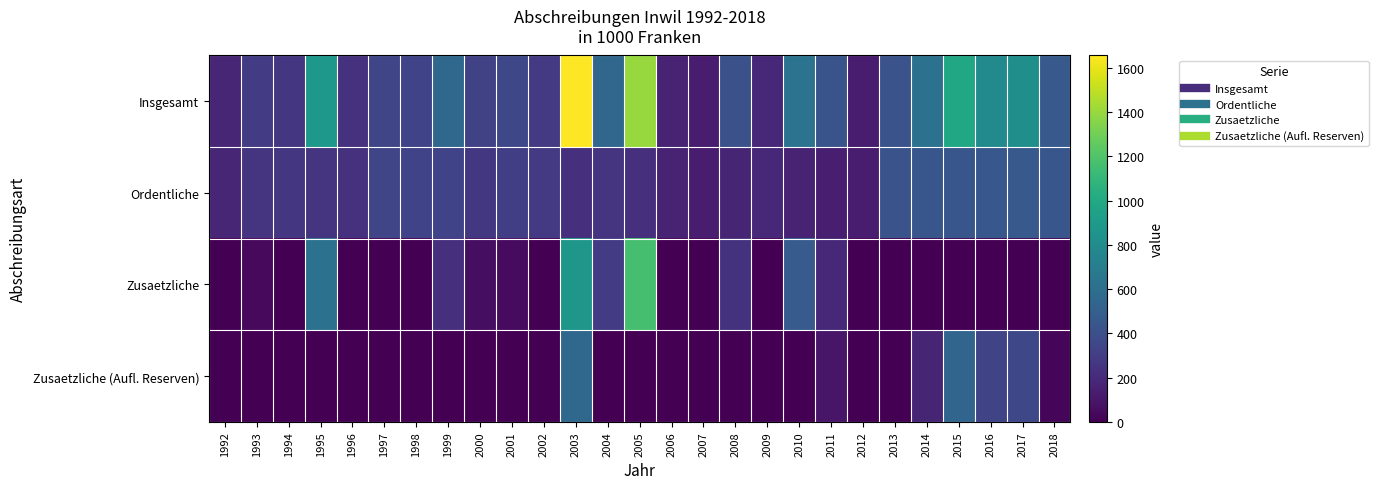

At which category is the sum across all series the highest?

2003